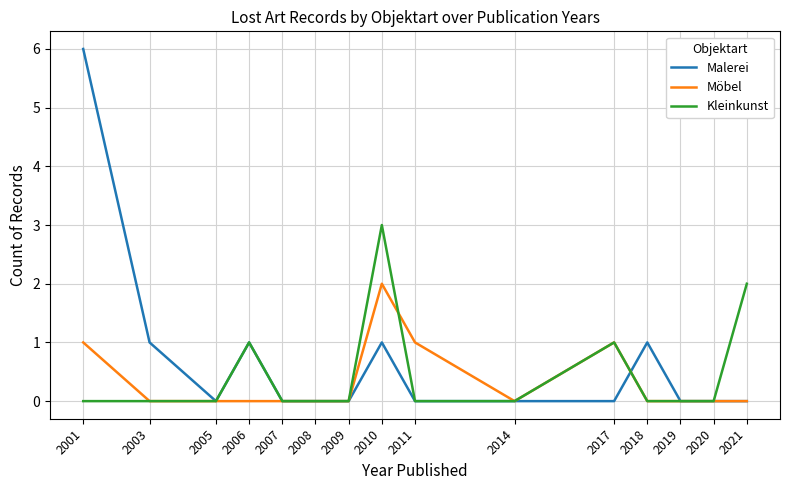

What is the sum of all Malerei values?

10